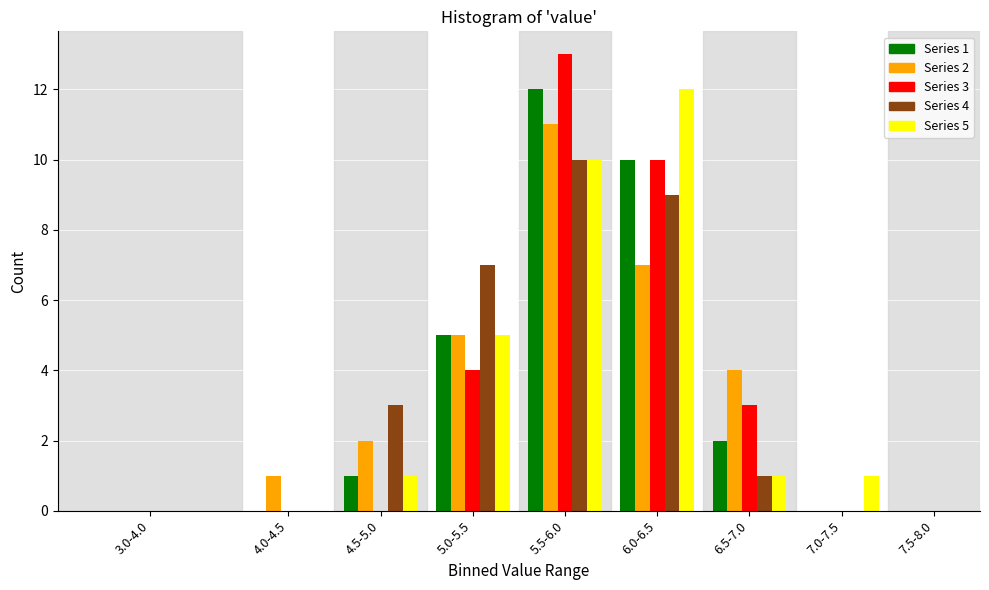

At which category is the sum across all series the highest?

5.5-6.0